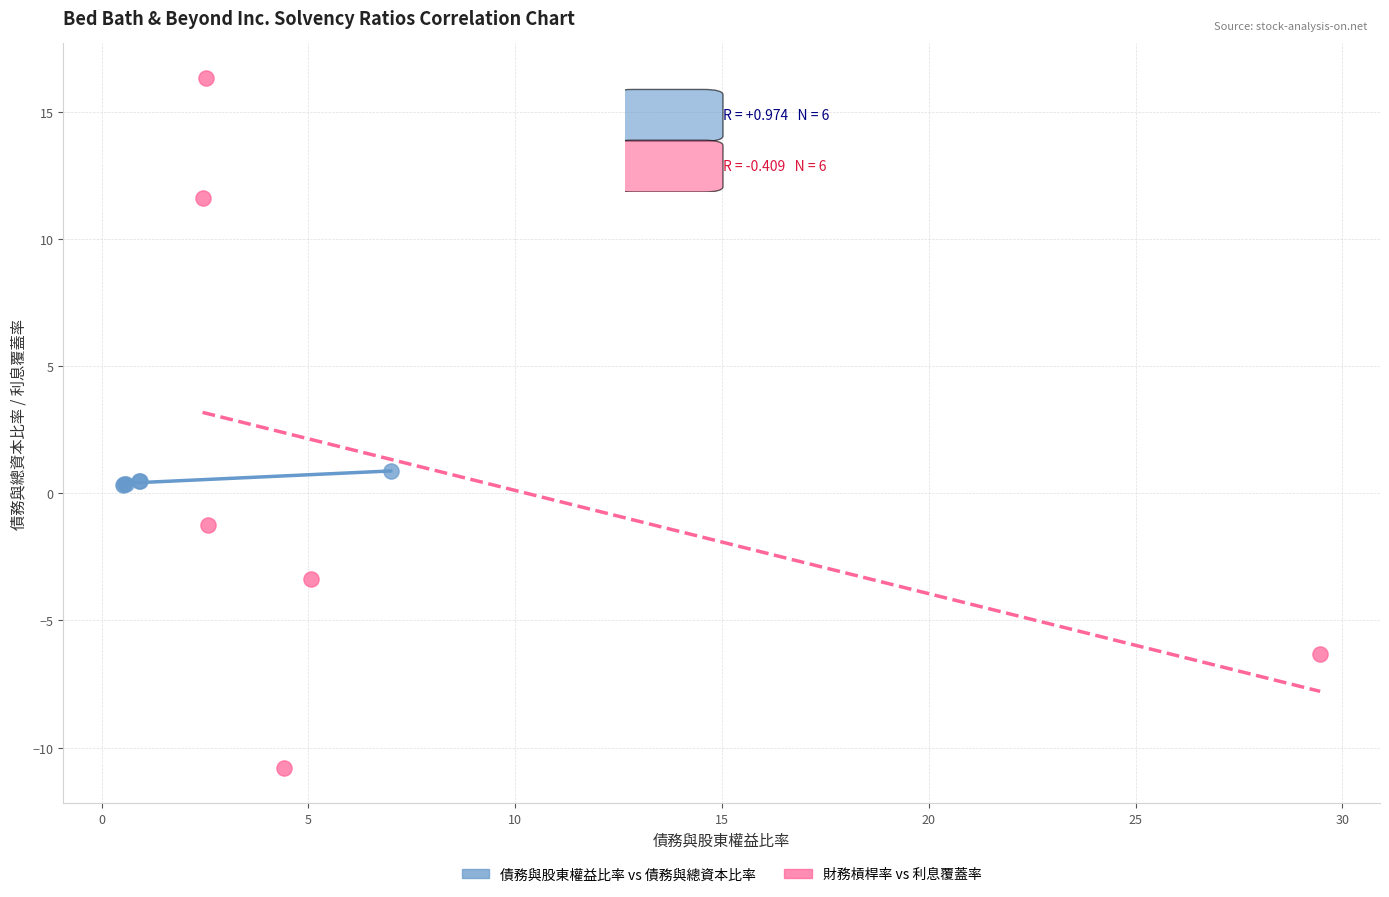

What are all the series names shown in the legend?

債務與股東權益比率 vs 債務與總資本比率, 財務槓桿率 vs 利息覆蓋率